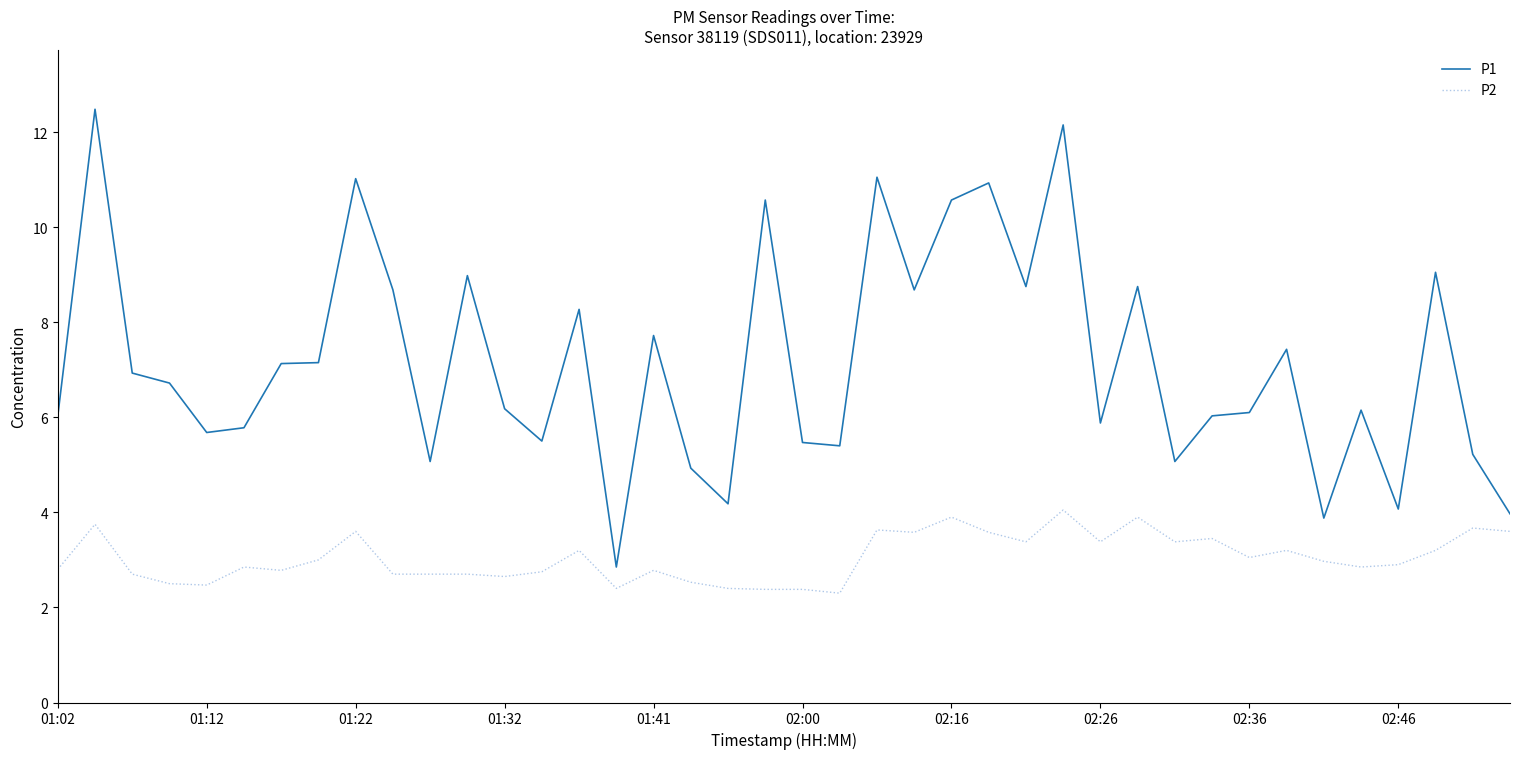

List the series in order of their overall mean, highest first.

P1, P2